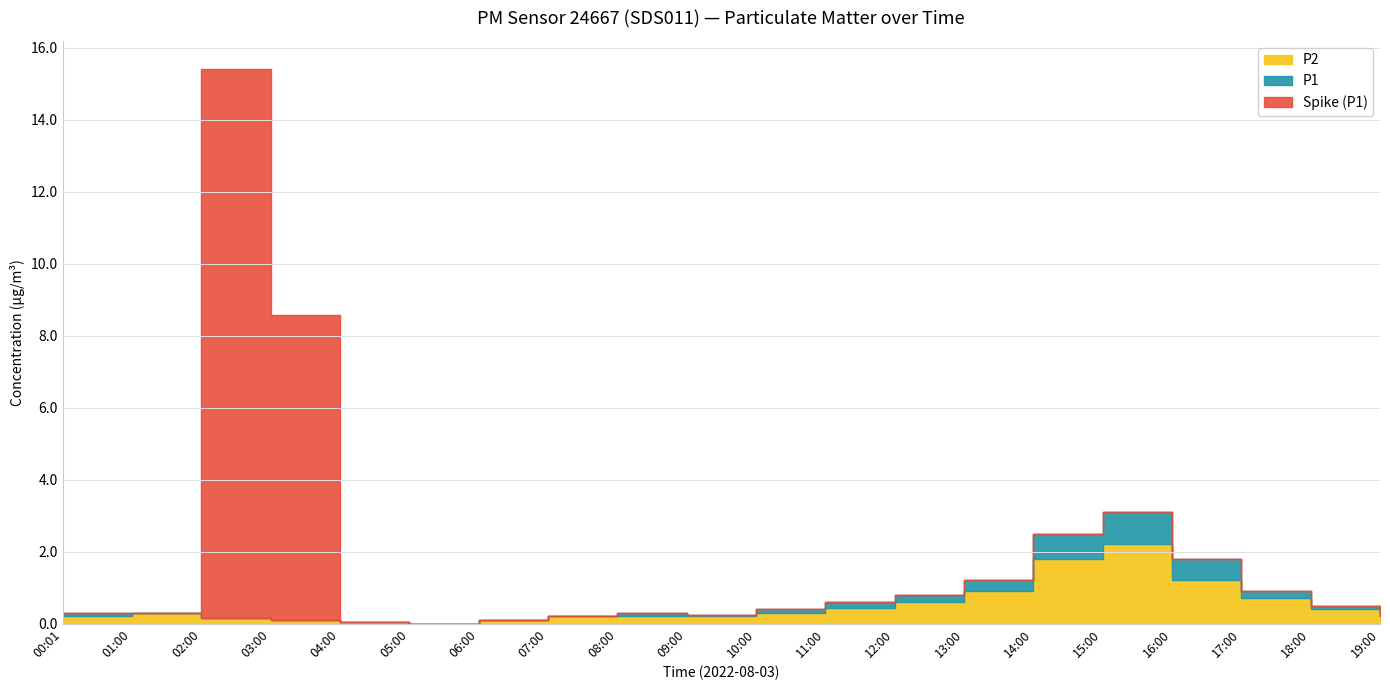

How many times do Spike and P1 cross each other?

2